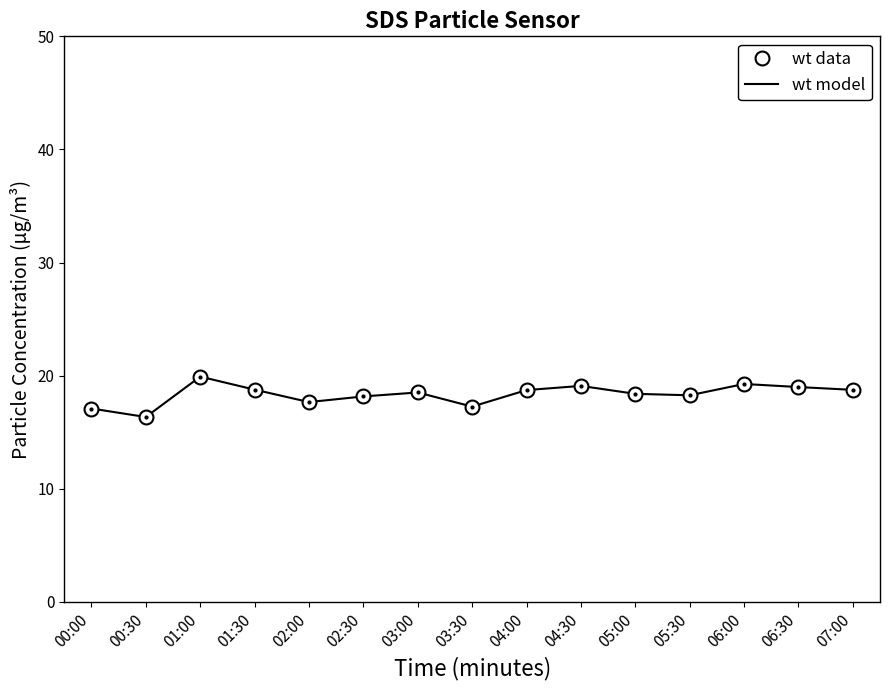

What is the average value of the wt data series?

18.4